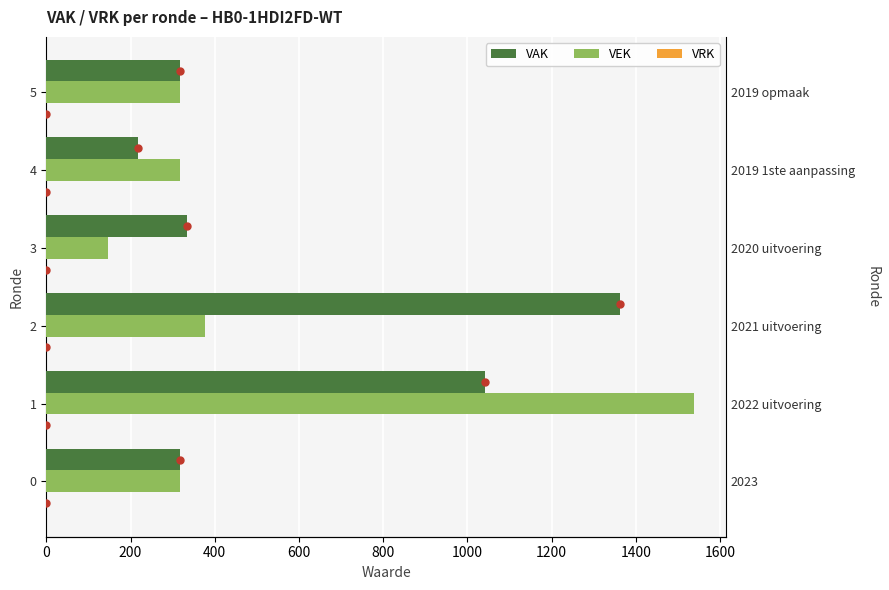

What are all the series names shown in the legend?

VAK, VEK, VRK